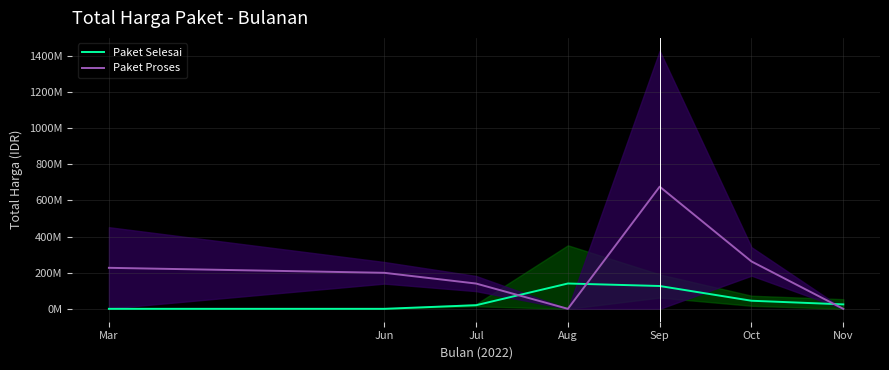

Reading left to right, transcribe all the data shown in this chart.

Paket Selesai: 0.0	0.0	19950000.0	140025000.0	126238500.0	44684333.3	24548888.9
Paket Proses: 226852593.3	199200000.0	139800000.0	0.0	675841000.0	262118150.0	0.0